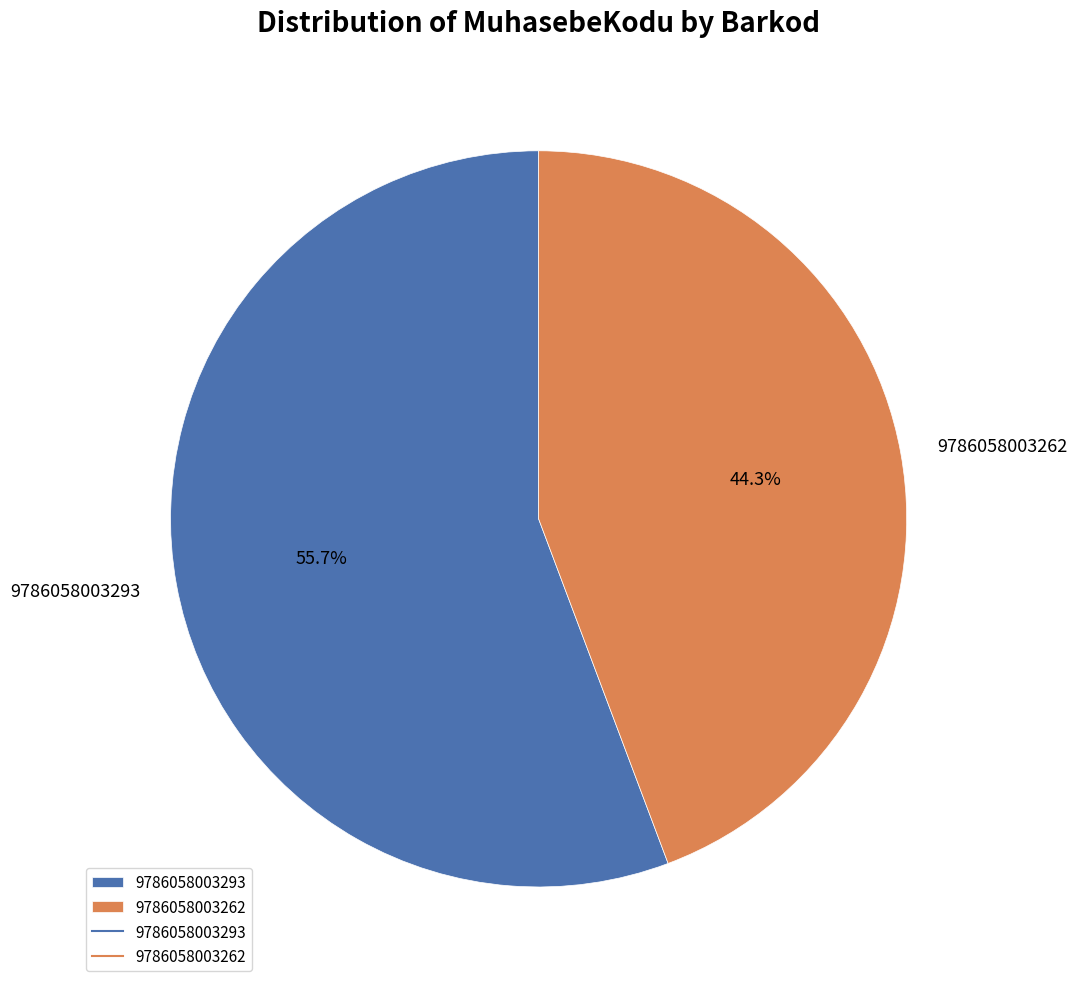

Combined, what portion of the pie is 9786058003262 and 9786058003293?

100.0%